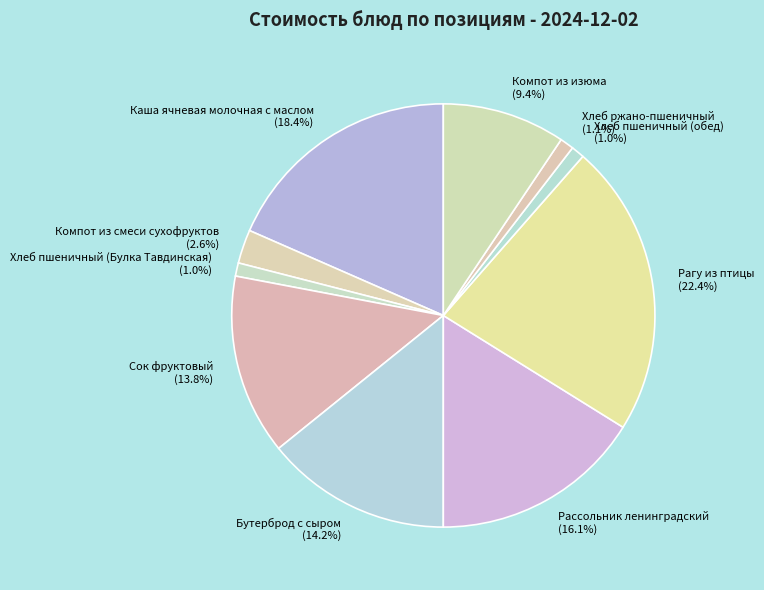

To the nearest percent, what is the difference between the largest and smallest slice percentages?

21%